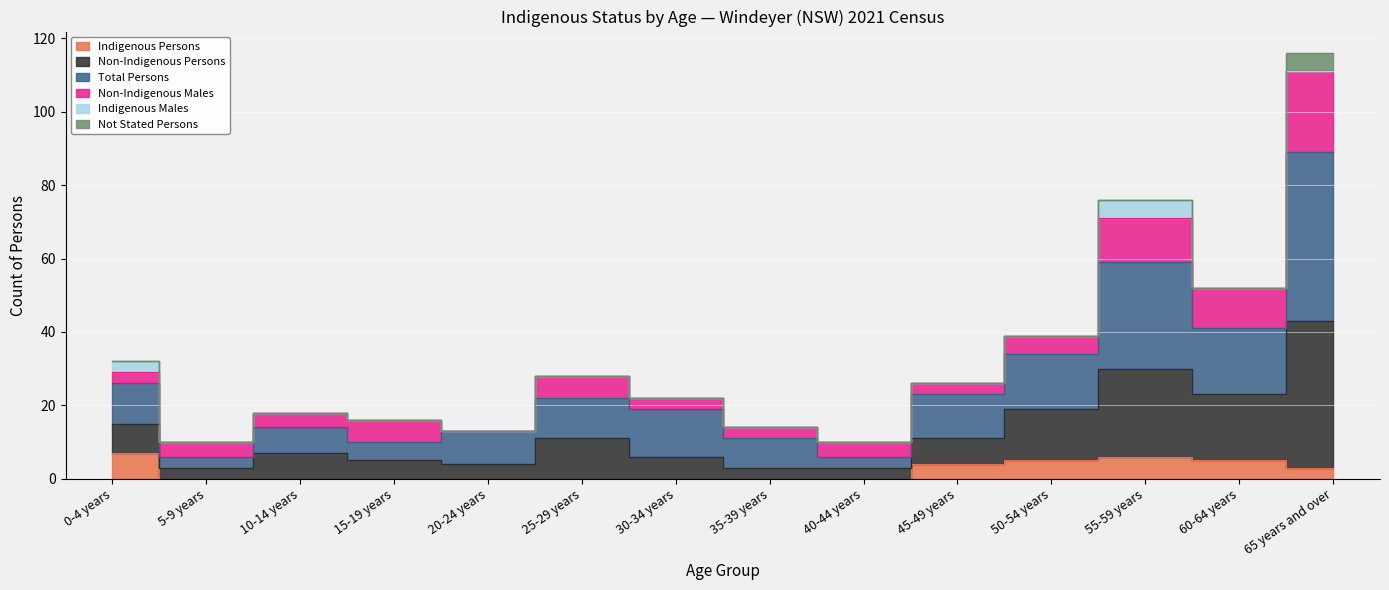

At how many categories does at least one series exceed 38?

4